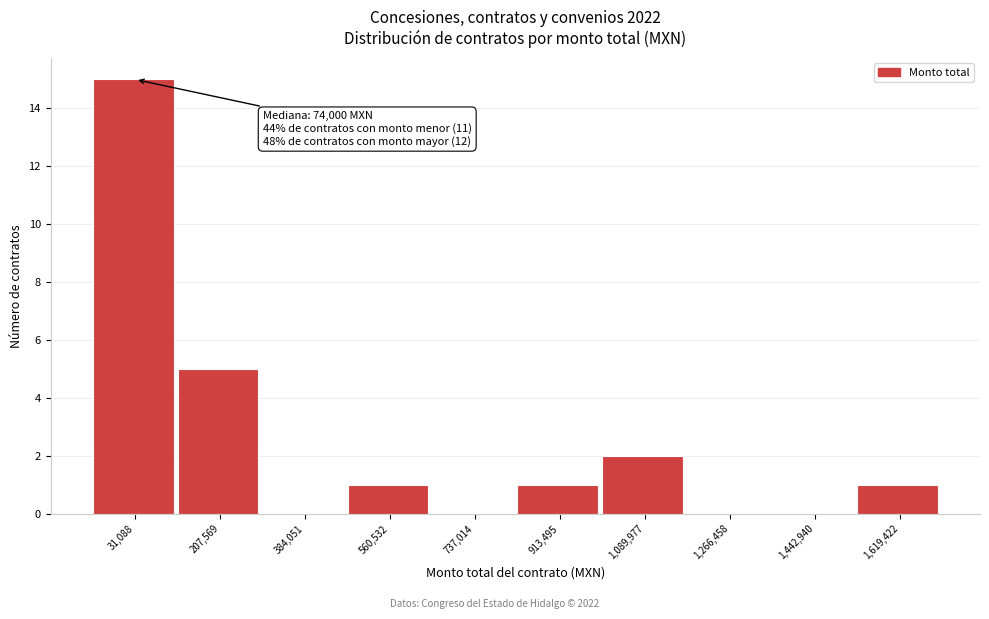

Reading right to left, what are all the values shown in this chart?

1,619,422=1	1,442,940=0	1,266,458=0	1,089,977=2	913,495=1	737,014=0	560,532=1	384,051=0	207,569=5	31,088=15